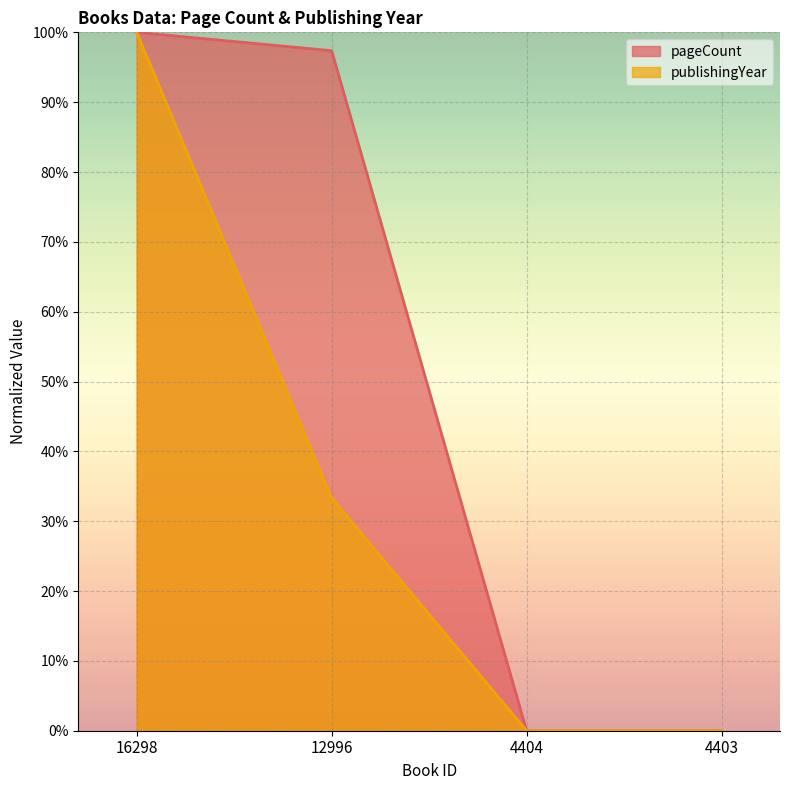

Is it true that pageCount equals 0.0 at 4403?

True